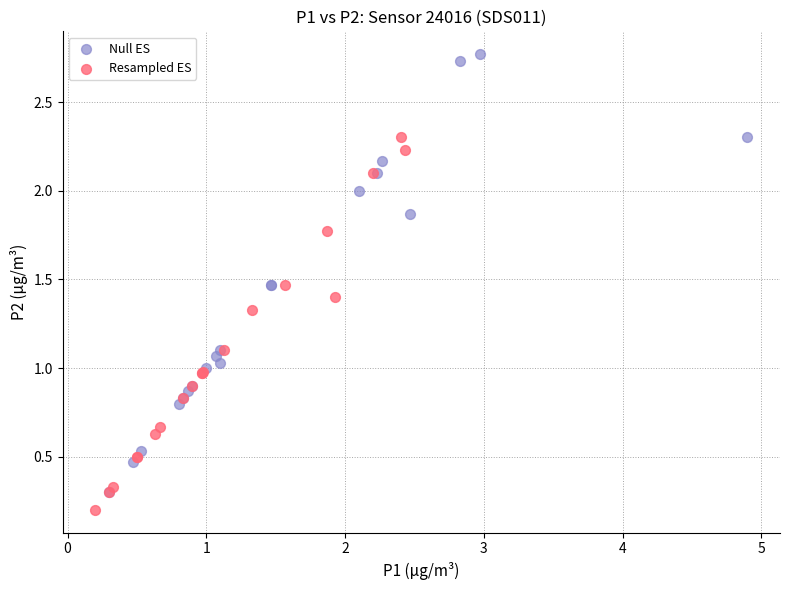

Which series has the largest Y range (max minus min)?

Null ES